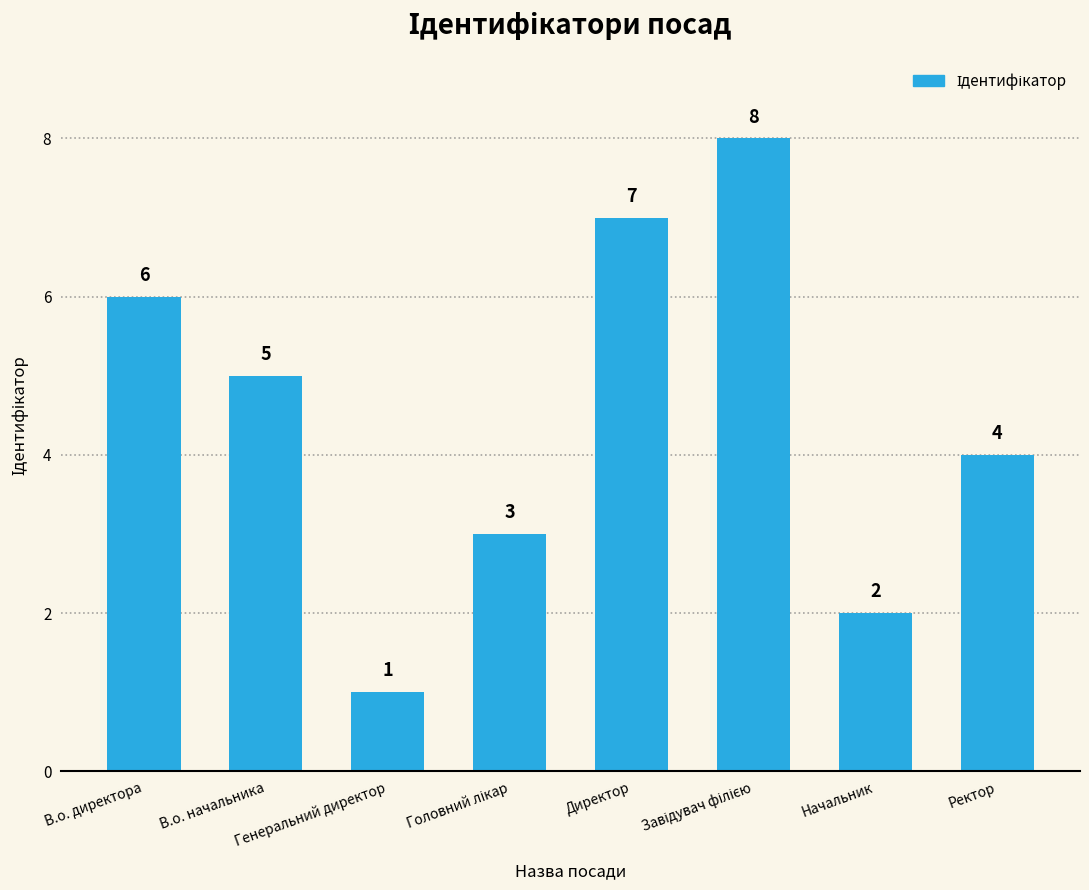

What is the label of the 4th bar from the right?

Директор